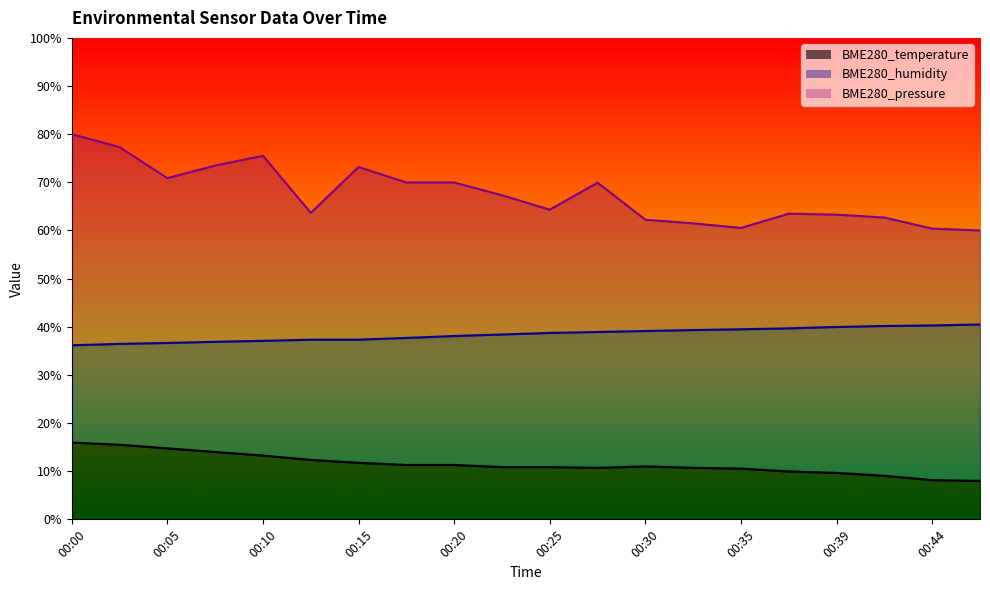

True or false: BME280_humidity and BME280_temperature intersect in this chart.

False